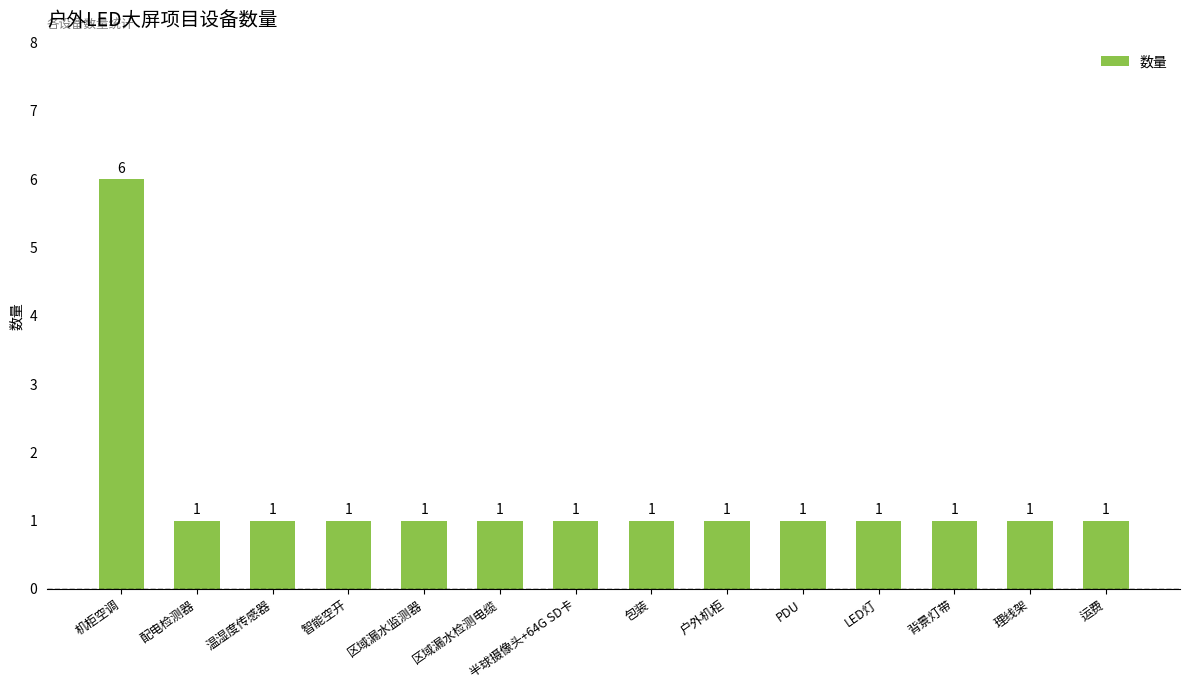

What is the label of the 4th bar from the left?

智能空开